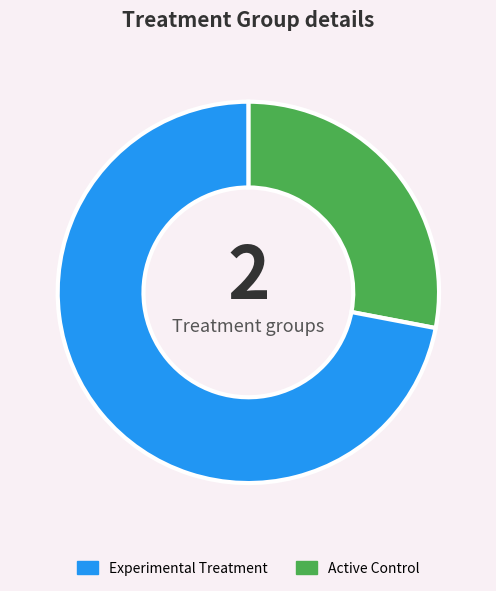

Is there a majority slice in this chart?

Yes